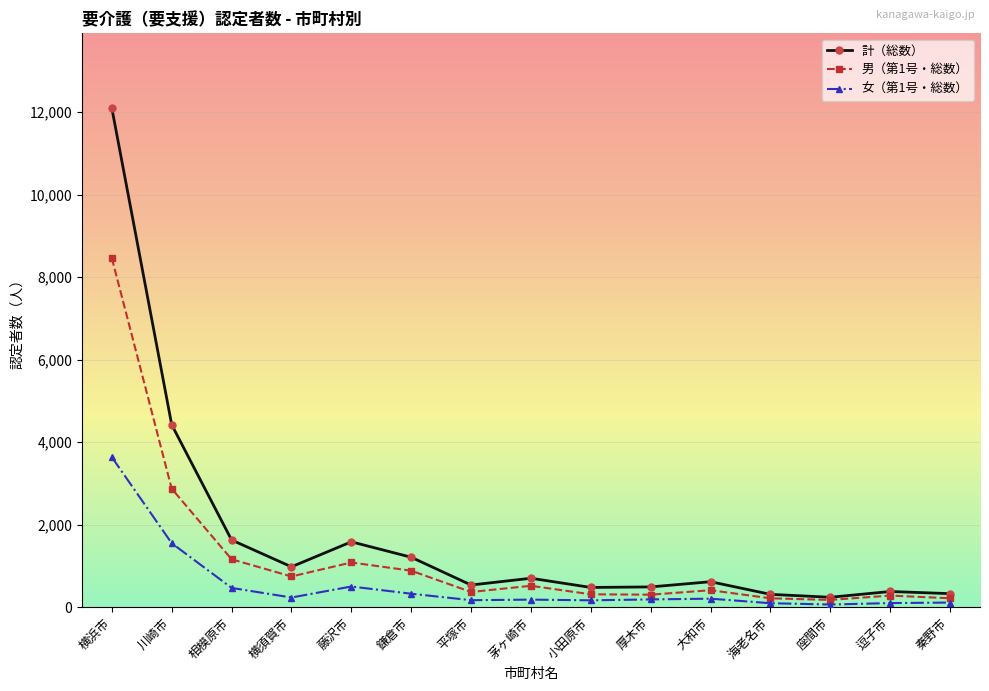

Which series has the largest total across all categories?

計（総数）